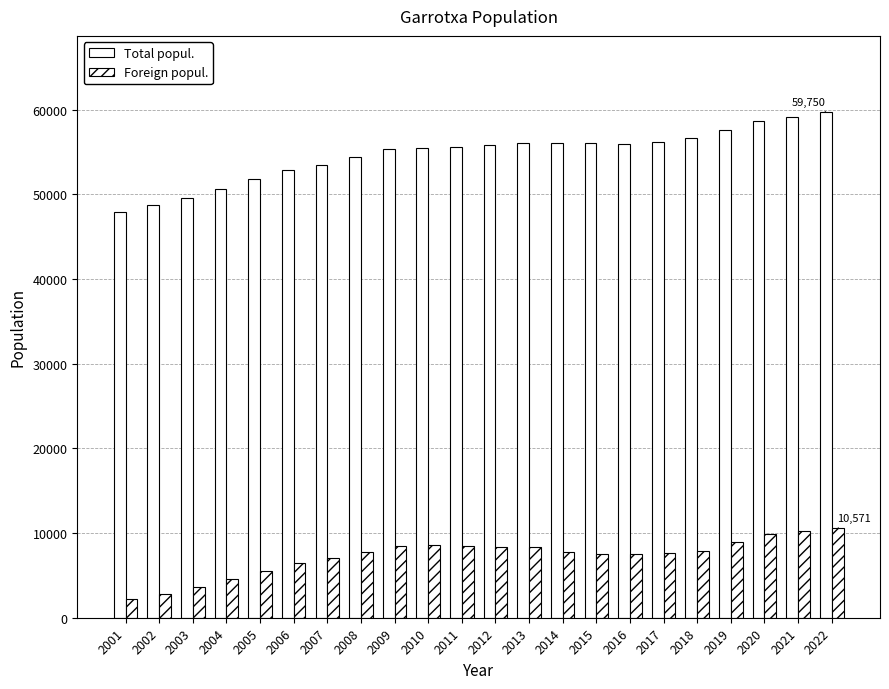

Reading left to right, transcribe all the data shown in this chart.

Total popul.: 47940	48796	49625	50616	51786	52834	53507	54437	55339	55439	55597	55855	56106	56036	56063	55999	56184	56613	57590	58620	59163	59750
Foreign popul.: 2159	2848	3634	4553	5548	6435	7073	7814	8517	8600	8520	8346	8346	7808	7534	7490	7630	7908	8892	9843	10188	10571